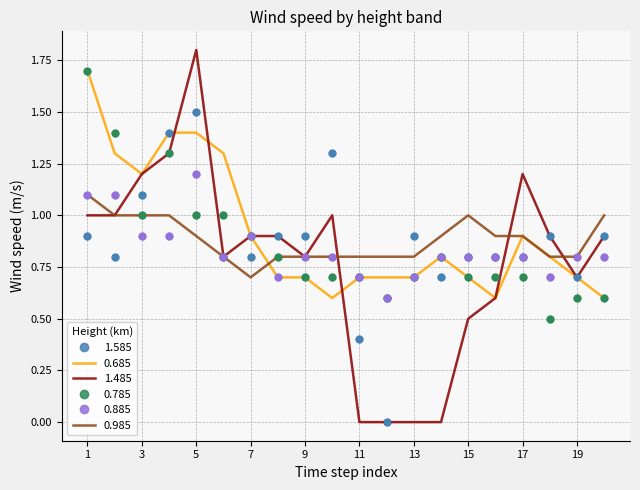

What is the lowest value of the 0.785 series?

0.5